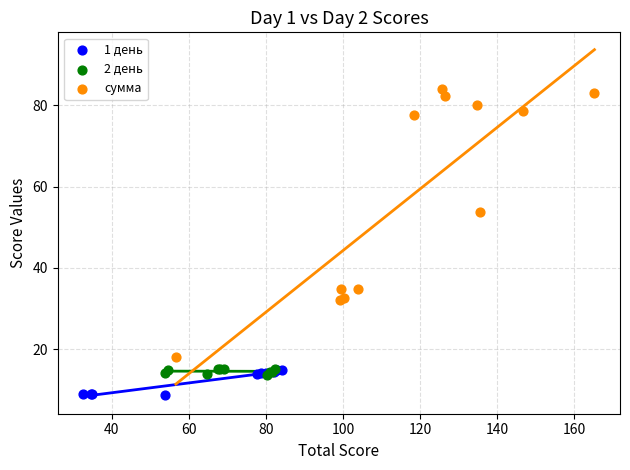

Which series contains the lowest Y value?

1 день